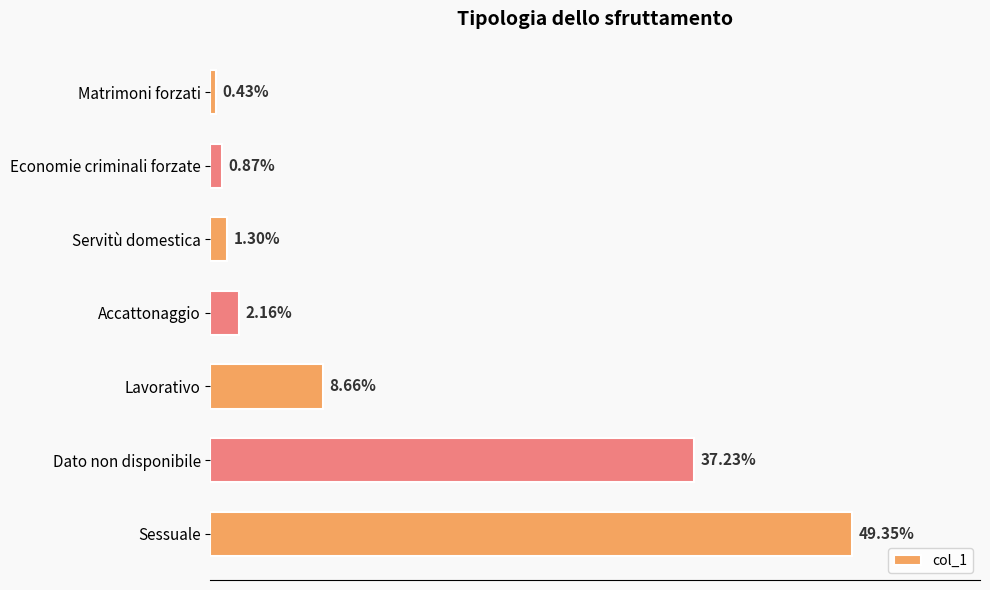

Does the chart contain stacked bars?

No